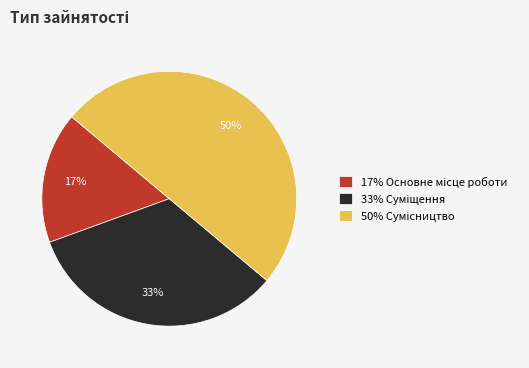

To the nearest percent, what is the difference between the largest and smallest slice percentages?

33%